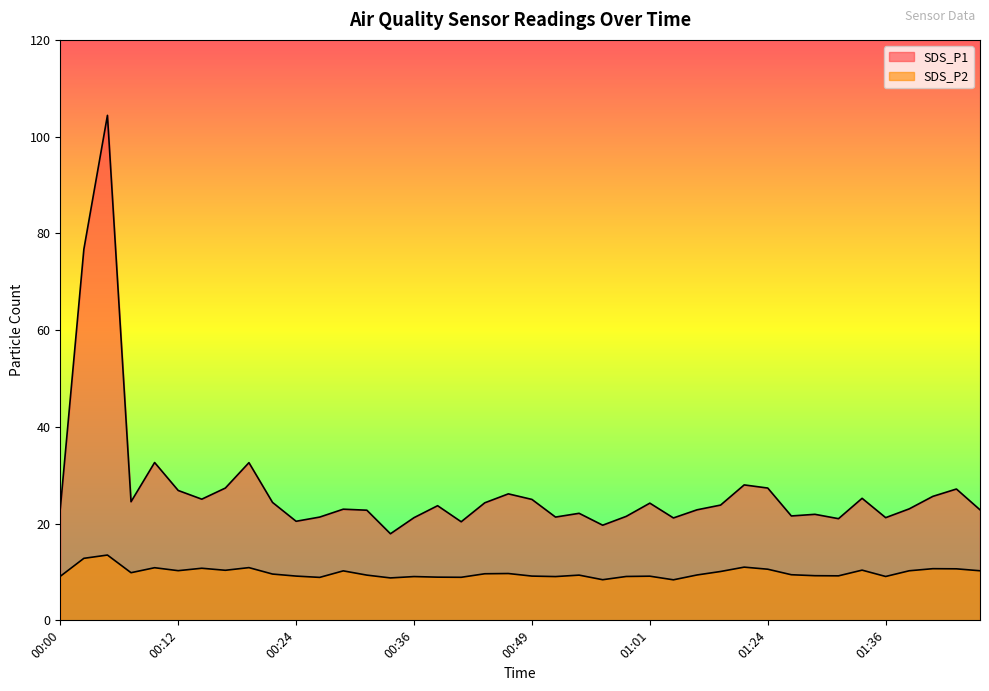

Which category has the lowest value in the SDS_P2 series?

01:03